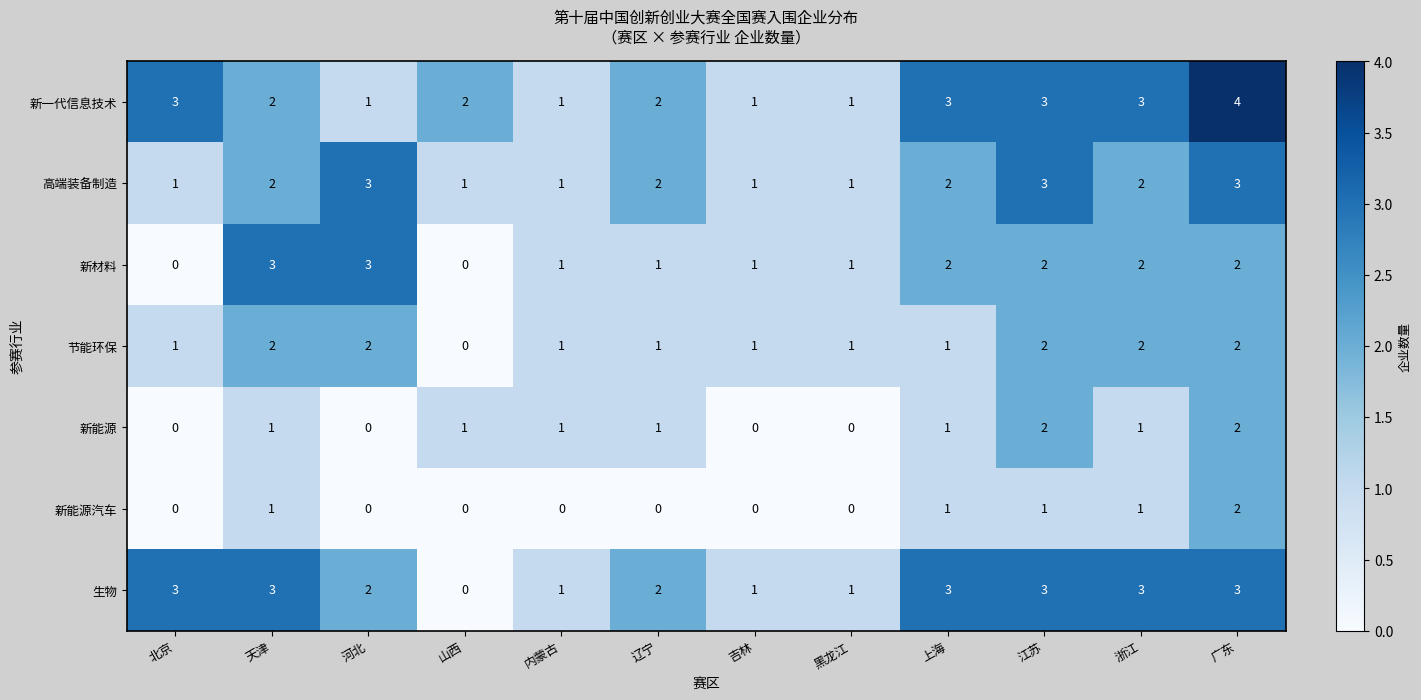

True or false: 新能源汽车 has a value of 1 at 吉林.

False